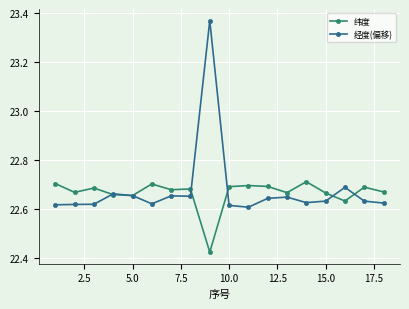

Which series has the widest spread of values?

经度(偏移)